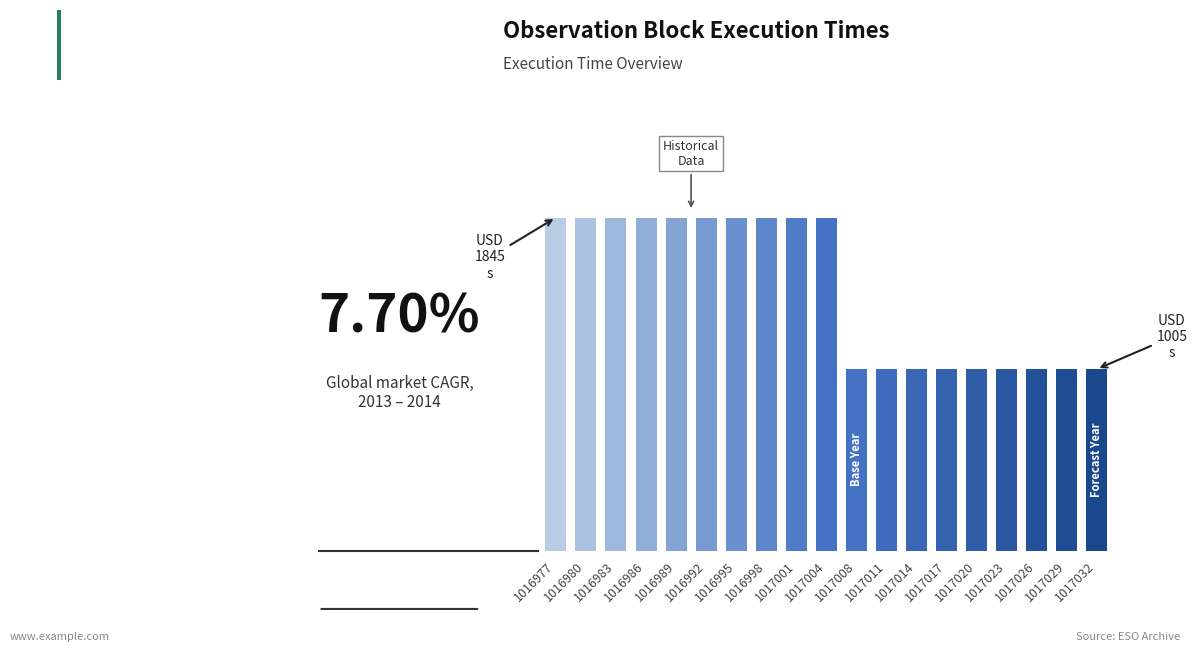

What is the difference between the second highest and second lowest values?

840